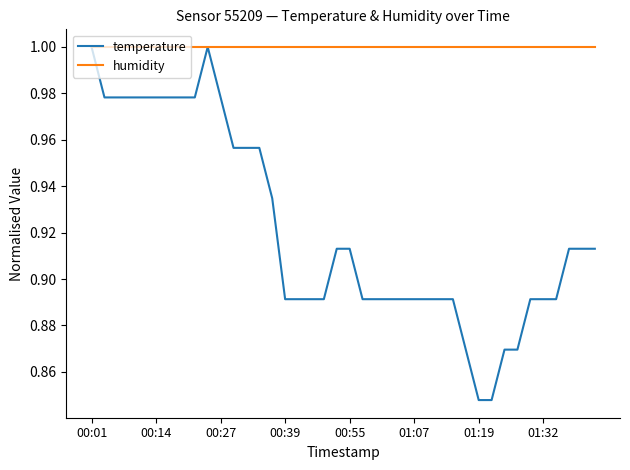

List the series in order of their overall mean, highest first.

humidity, temperature